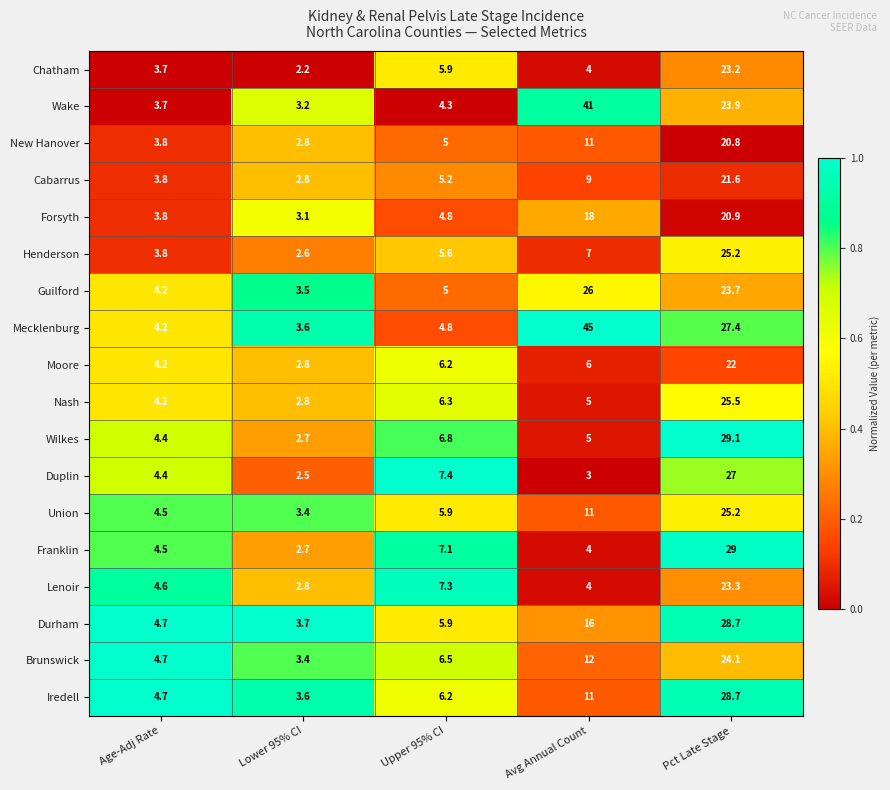

At which category is the sum across all series the highest?

Pct Late Stage